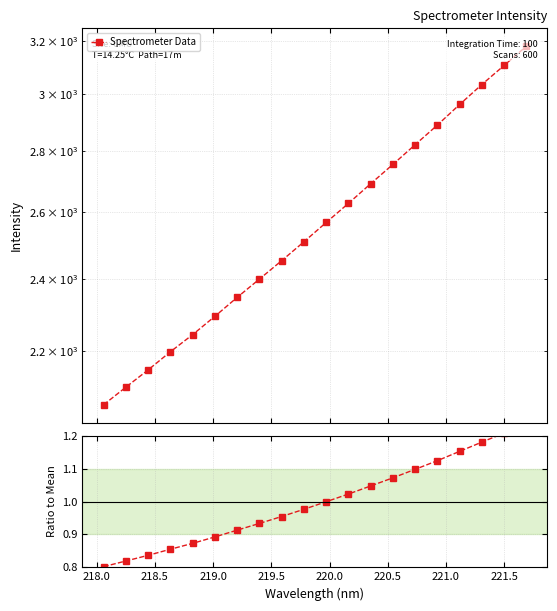

What is the average value of the Spectrometer Data series?

2569.5